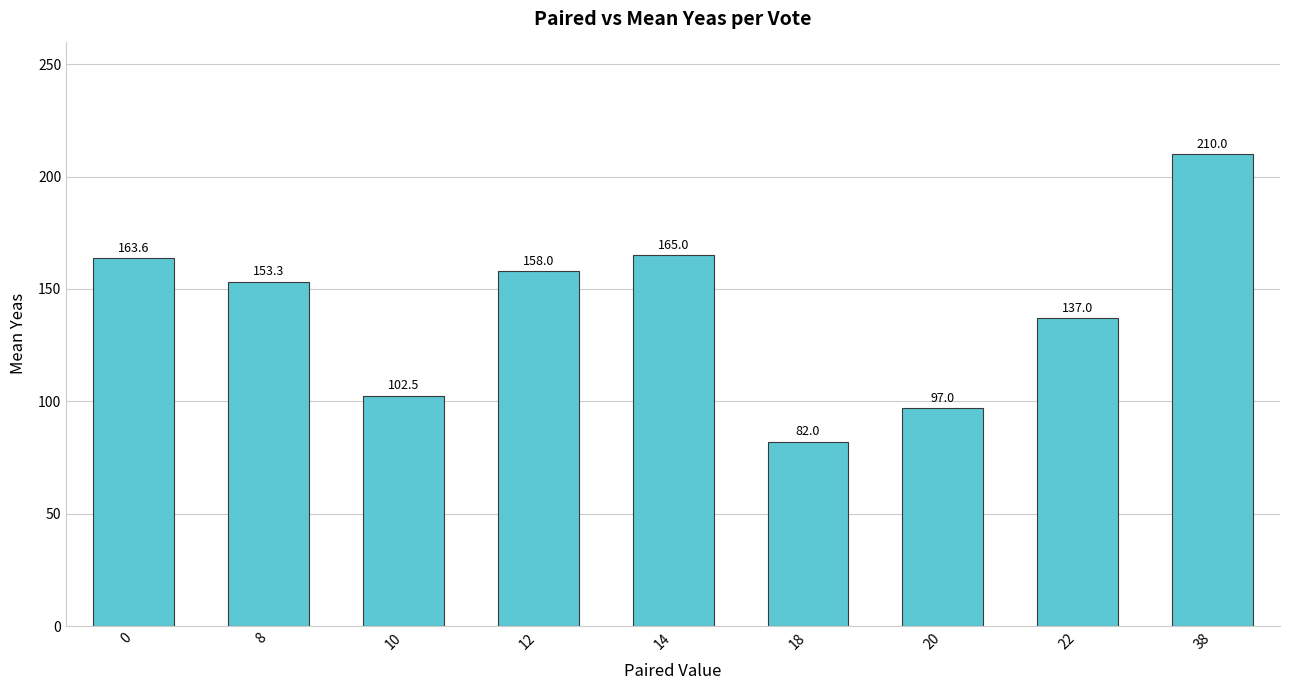

True or false: the data shows 260.1 at 12.

False